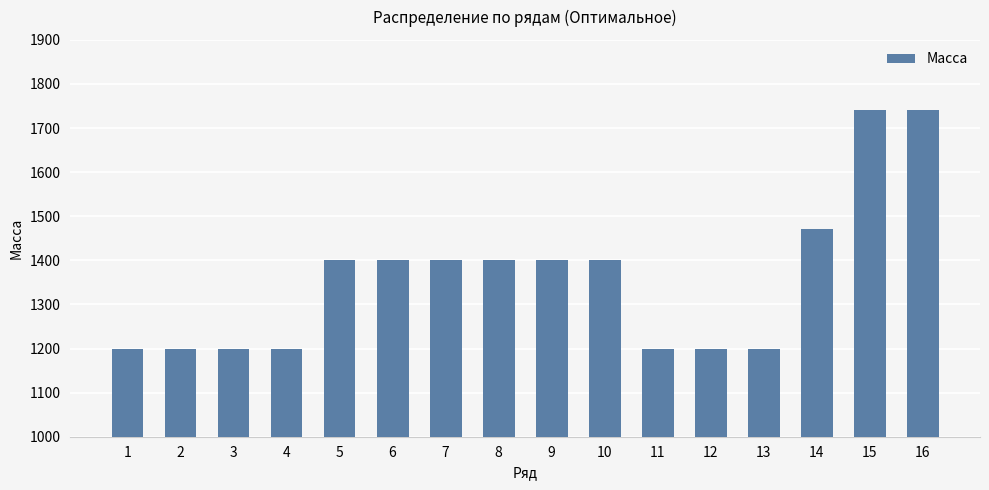

Are the bars grouped side by side (vs. stacked)?

No